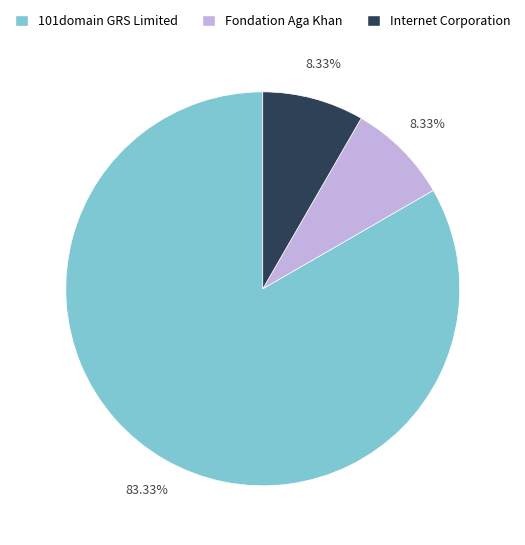

Is there a majority slice in this chart?

Yes